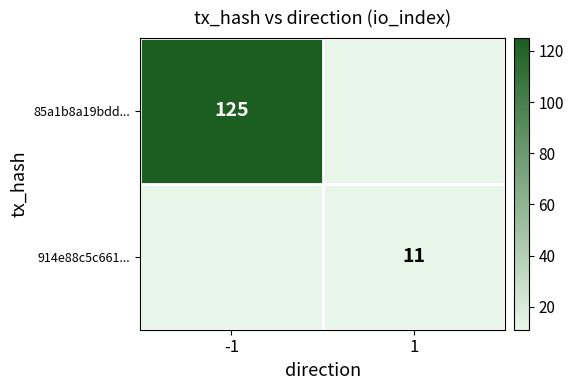

Is it true that 914e88c5c661... equals 7 at 1?

False